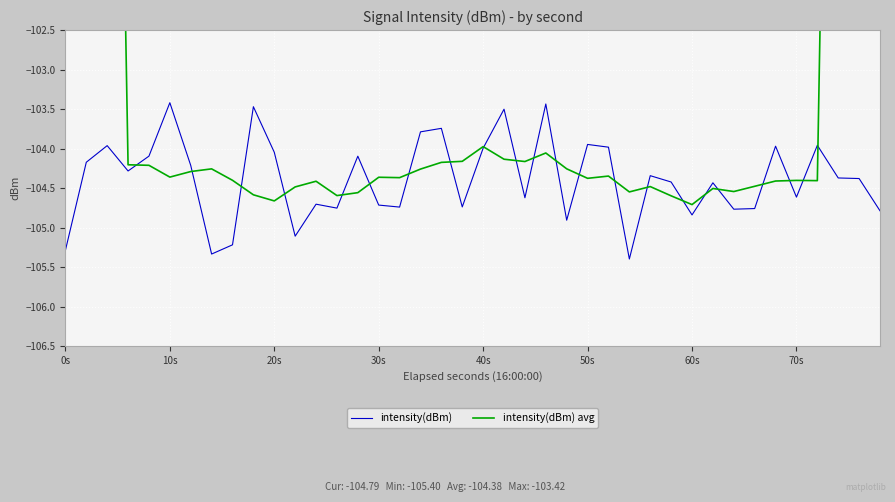

What is the maximum value for intensity(dBm)?

-103.4